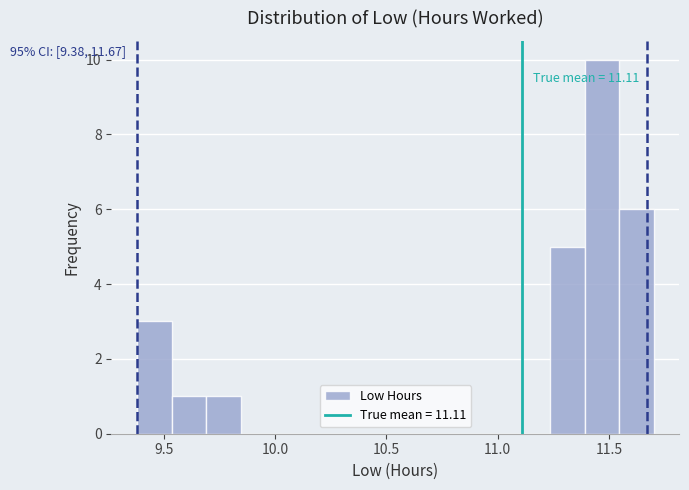

Read against the x-axis, roughly where is the centre of the tallest bar?

11.45